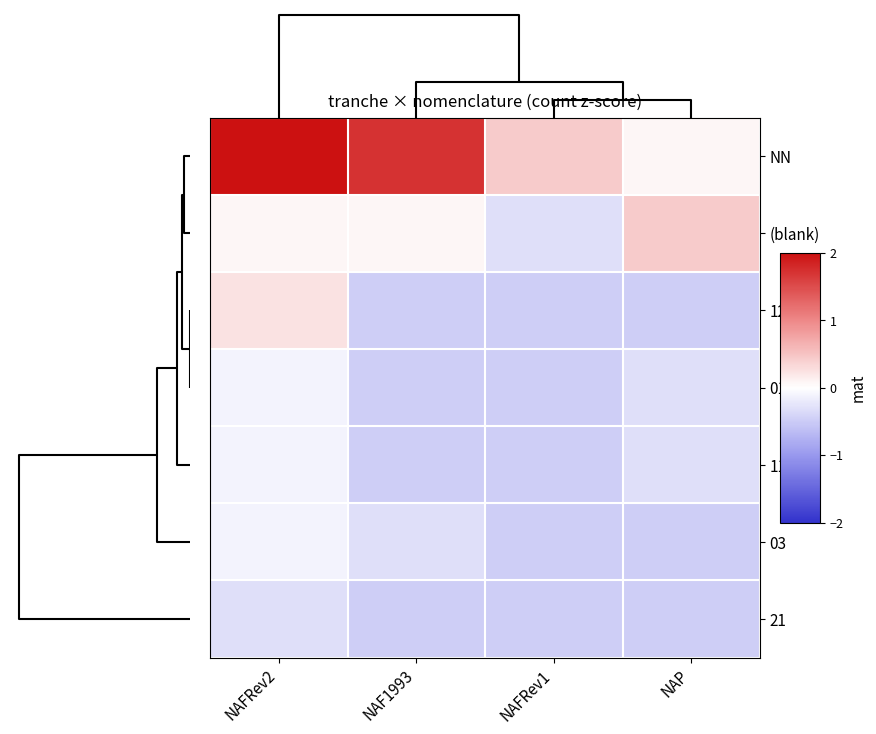

Reading left to right, list all the values displayed in this chart.

NN: NAFRev2=4.6	NAF1993=1.7	NAFRev1=0.4	NAP=0.1
(blank): NAFRev2=0.1	NAF1993=0.1	NAFRev1=-0.3	NAP=0.4
12: NAFRev2=0.2	NAF1993=-0.5	NAFRev1=-0.5	NAP=-0.5
01: NAFRev2=-0.1	NAF1993=-0.5	NAFRev1=-0.5	NAP=-0.3
11: NAFRev2=-0.1	NAF1993=-0.5	NAFRev1=-0.5	NAP=-0.3
03: NAFRev2=-0.1	NAF1993=-0.3	NAFRev1=-0.5	NAP=-0.5
21: NAFRev2=-0.3	NAF1993=-0.5	NAFRev1=-0.5	NAP=-0.5